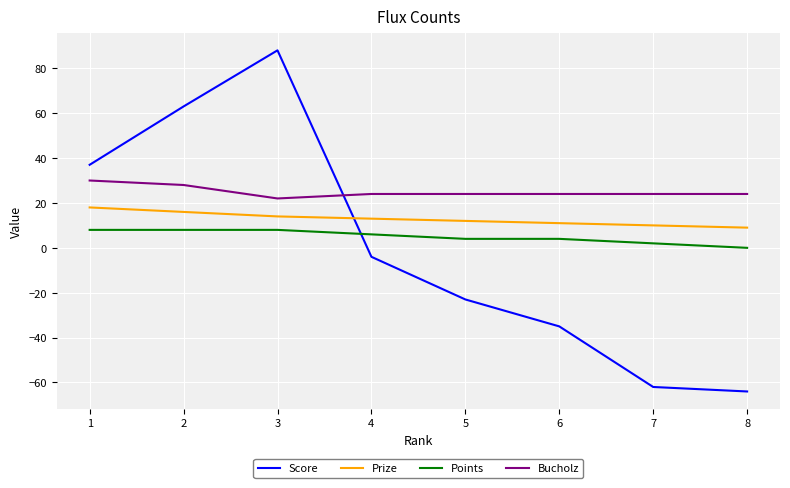

Which category has the highest value in the Score series?

3